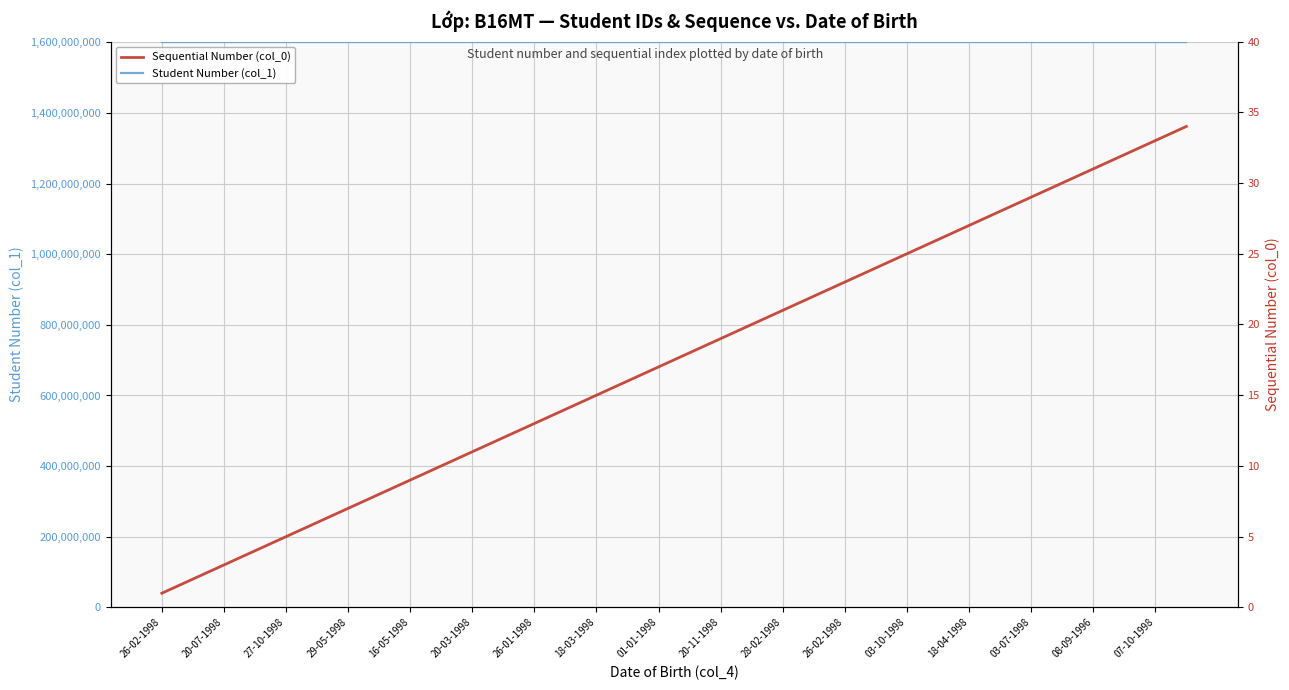

True or false: Sequential Number (col_0) and Student Number (col_1) cross at least once.

False